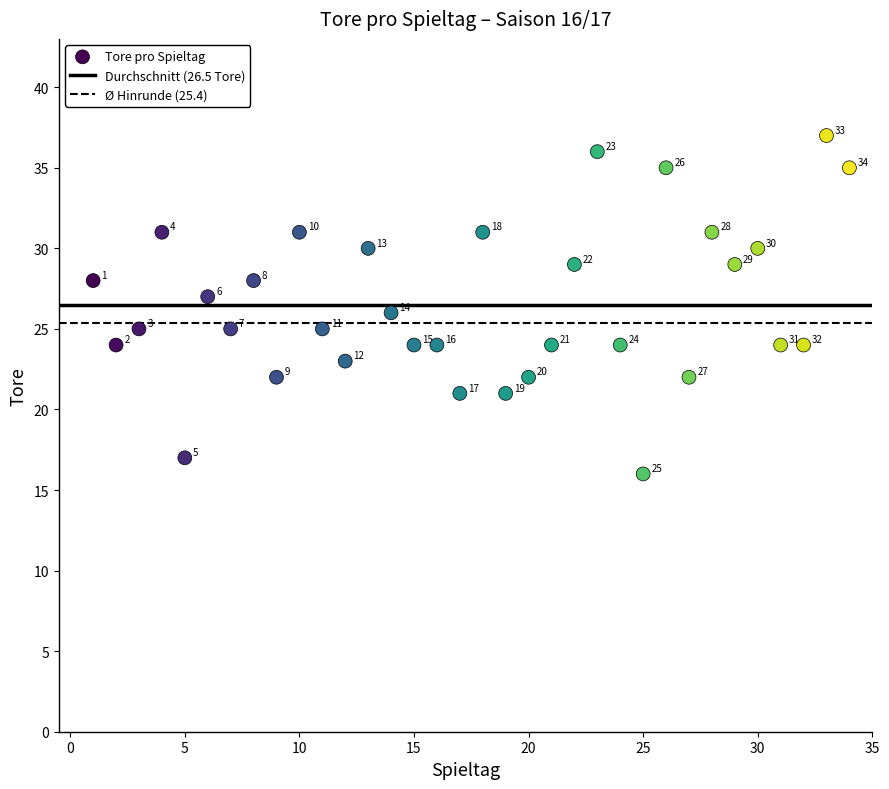

What Y value in the scatter plot is closest to 26?

26